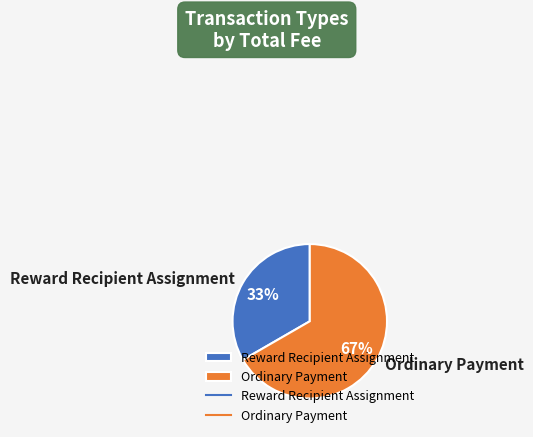

Is Ordinary Payment the majority of the pie?

Yes